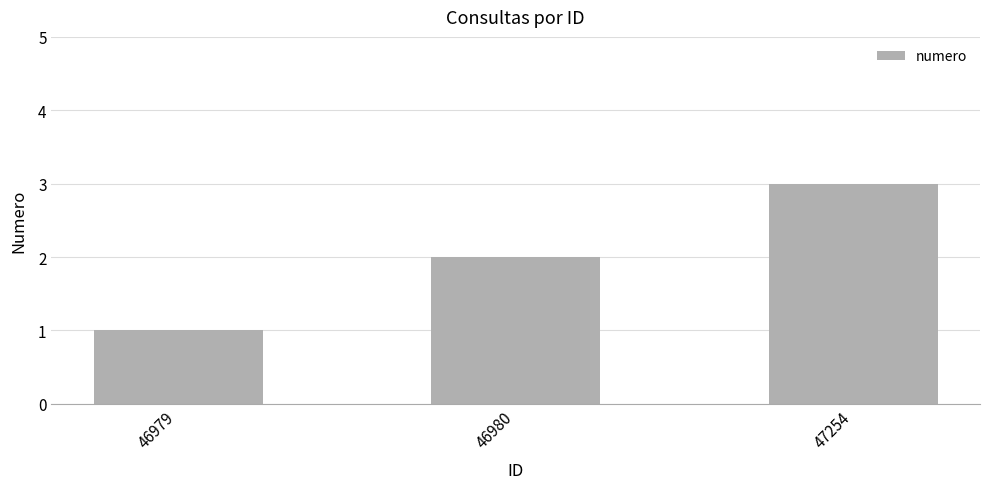

Reading right to left, transcribe all the data shown in this chart.

3	2	1